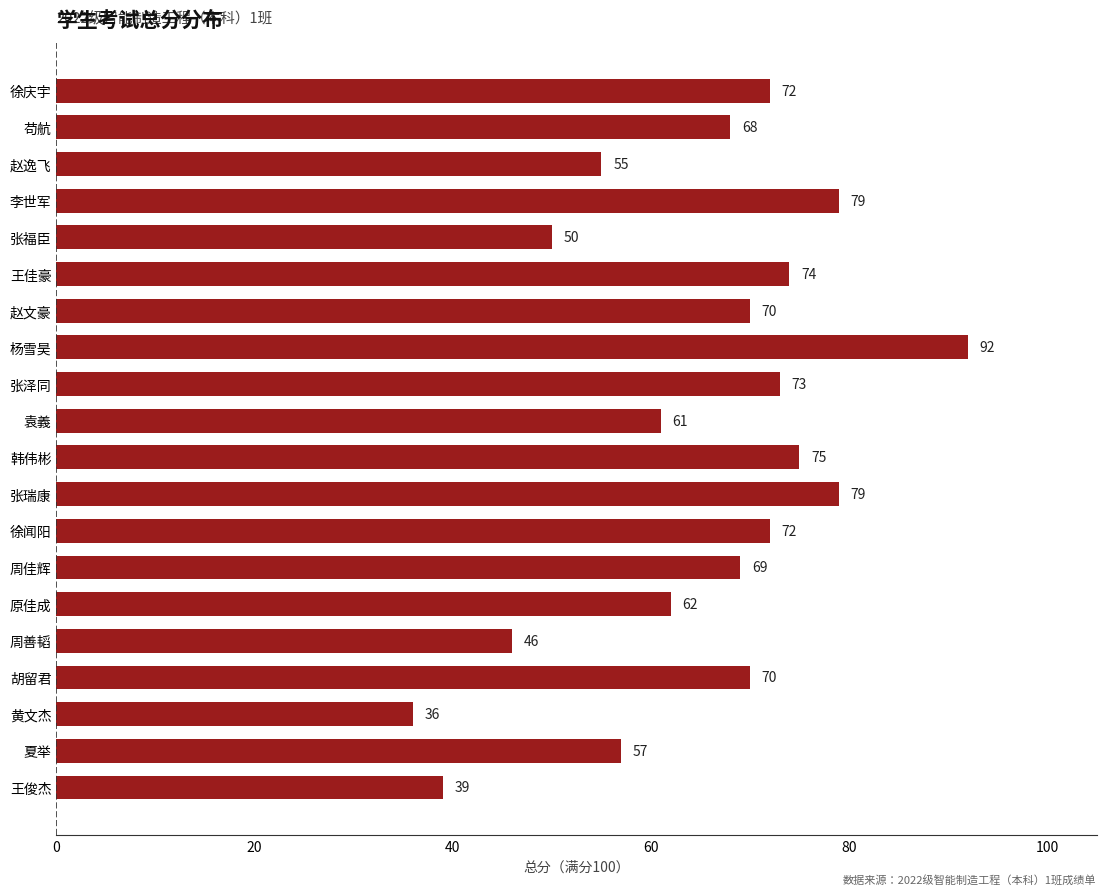

Reading bottom to top, extract all data points from this chart.

王俊杰=39	夏举=57	黄文杰=36	胡留君=70	周善韬=46	原佳成=62	周佳辉=69	徐闻阳=72	张瑞康=79	韩伟彬=75	袁義=61	张泽同=73	杨雪昊=92	赵文豪=70	王佳豪=74	张福臣=50	李世军=79	赵逸飞=55	苟航=68	徐庆宇=72